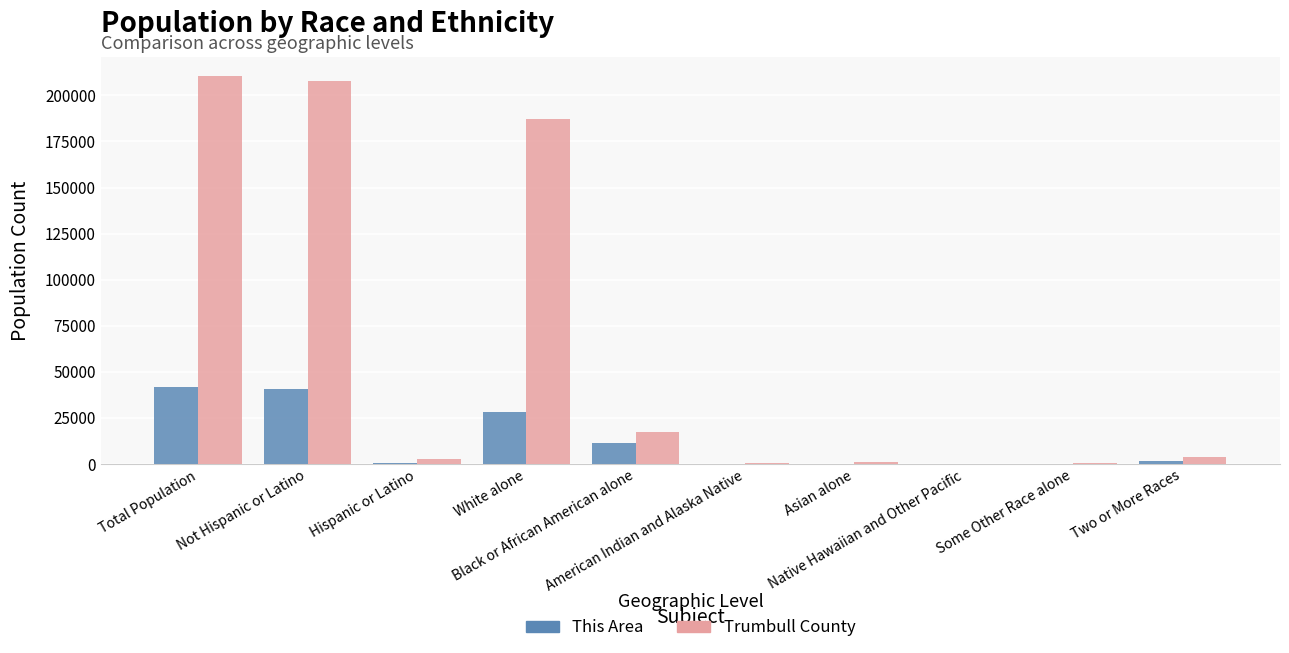

What is the average value of the This Area series?

12467